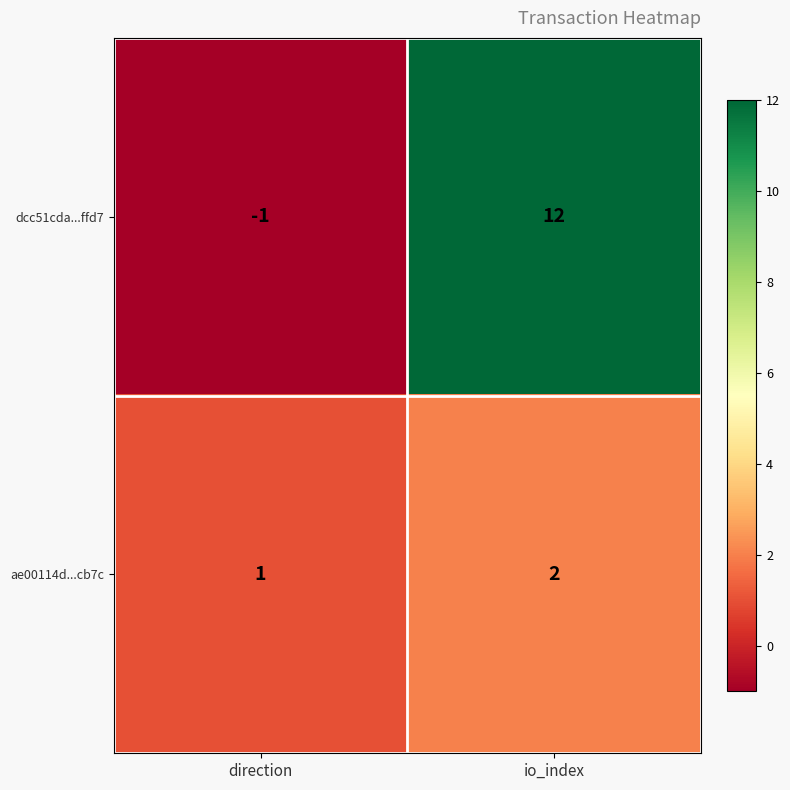

Rank the series by their maximum value, from lowest to highest.

ae00114d...cb7c, dcc51cda...ffd7